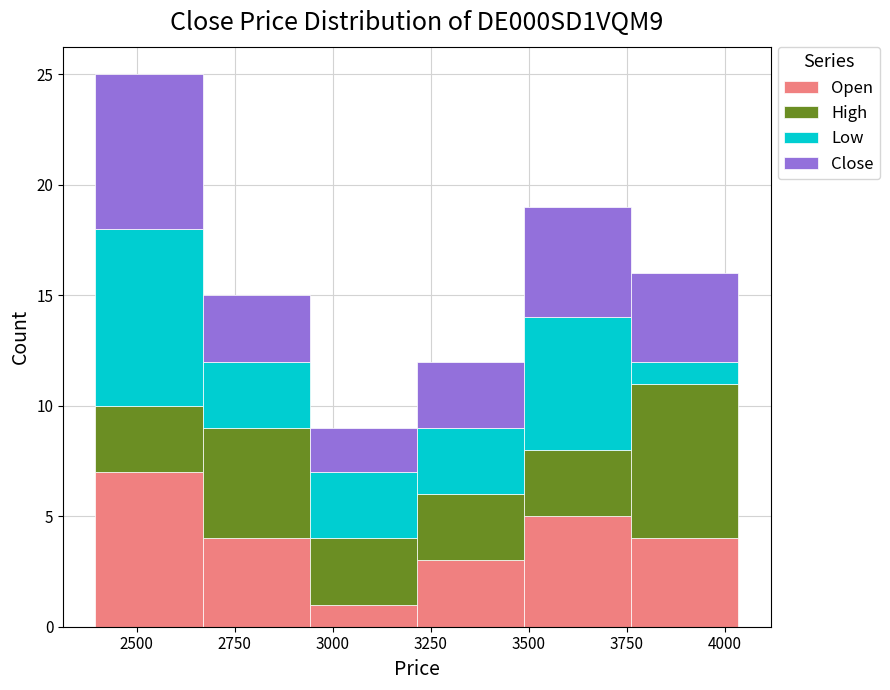

Reading left to right, transcribe this chart: for each stacked bar, give the range it covers on the x-axis and its total height. Neither the bar edges nor the heights are printed on the chart, so give them approximately, as read against the axes.

2400 to 2650: 25
2650 to 2950: 15
2950 to 3200: 9
3200 to 3500: 12
3500 to 3750: 19
3750 to 4050: 16